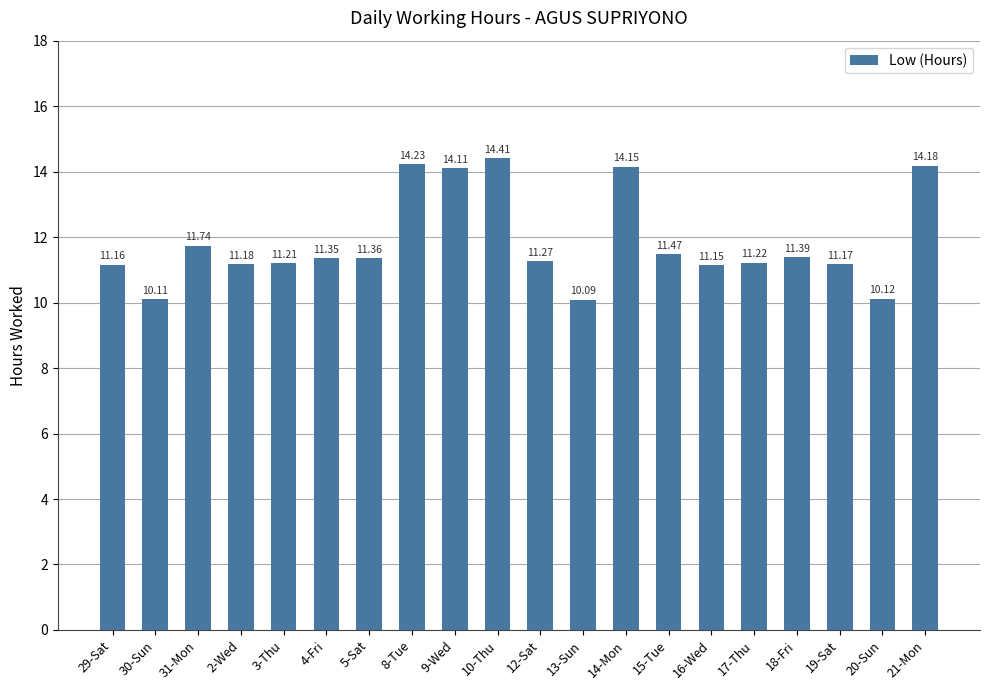

Rank the categories by value from highest to lowest.

10-Thu, 8-Tue, 21-Mon, 14-Mon, 9-Wed, 31-Mon, 15-Tue, 18-Fri, 5-Sat, 4-Fri, 12-Sat, 17-Thu, 3-Thu, 2-Wed, 19-Sat, 29-Sat, 16-Wed, 20-Sun, 30-Sun, 13-Sun